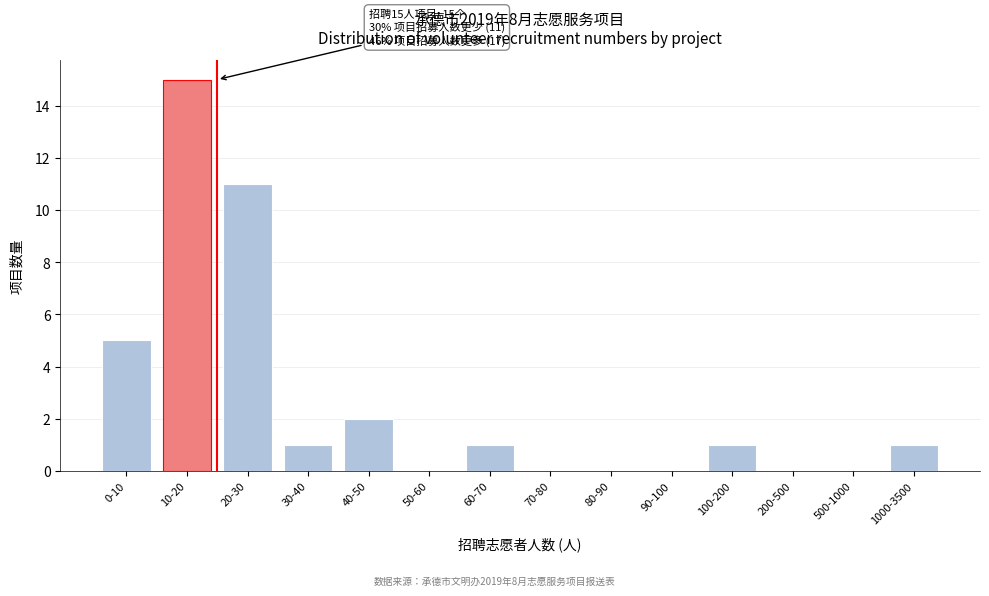

Reading right to left, transcribe all the data shown in this chart.

1000-3500=1	500-1000=0	200-500=0	100-200=1	90-100=0	80-90=0	70-80=0	60-70=1	50-60=0	40-50=2	30-40=1	20-30=11	10-20=15	0-10=5